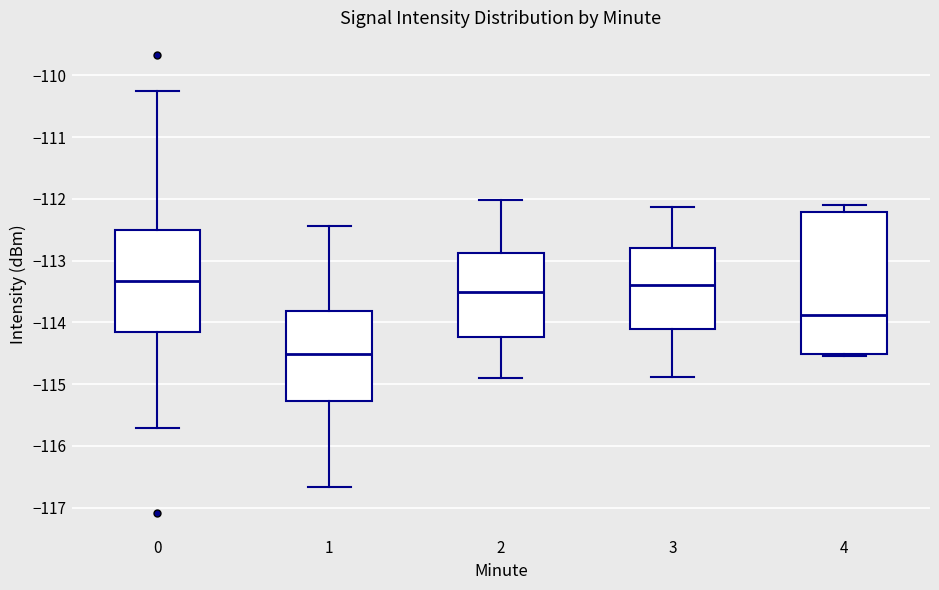

Which box has the lowest median line?

1